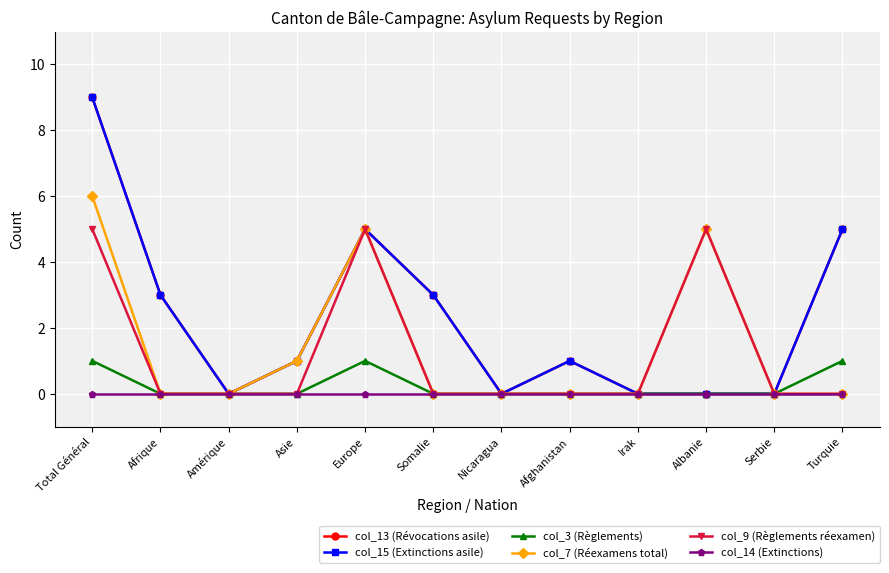

True or false: col_7 (Réexamens total) and col_13 (Révocations asile) cross at least once.

False